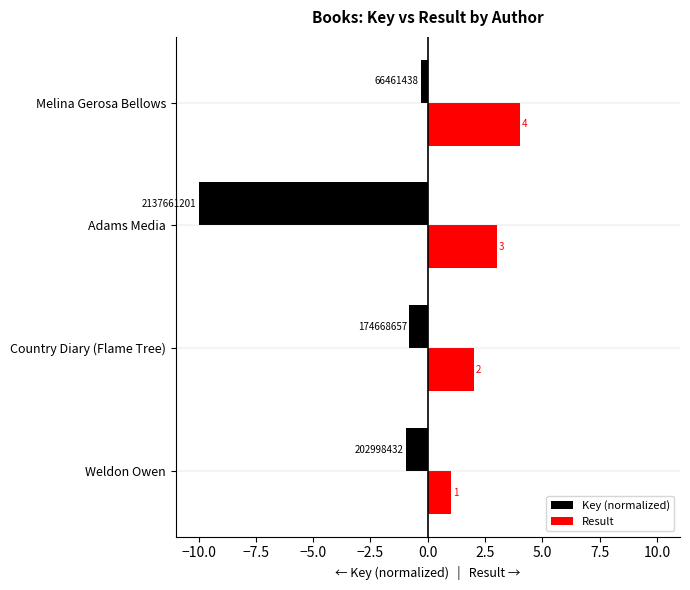

What is the average value of the Result series?

2.5